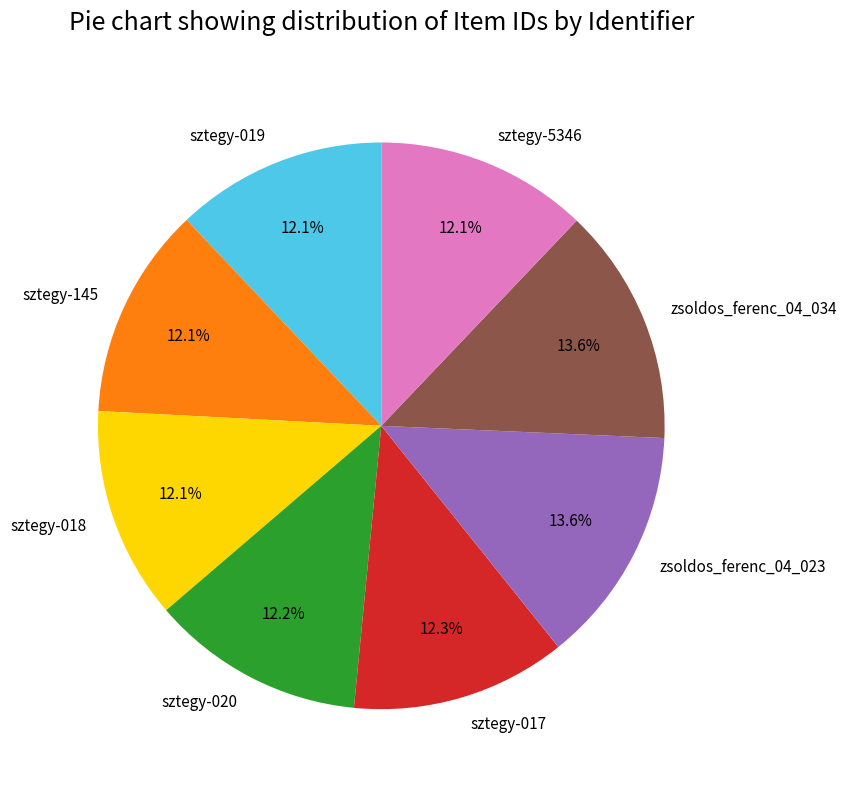

How much of the chart is everything except sztegy-017?

87.7%